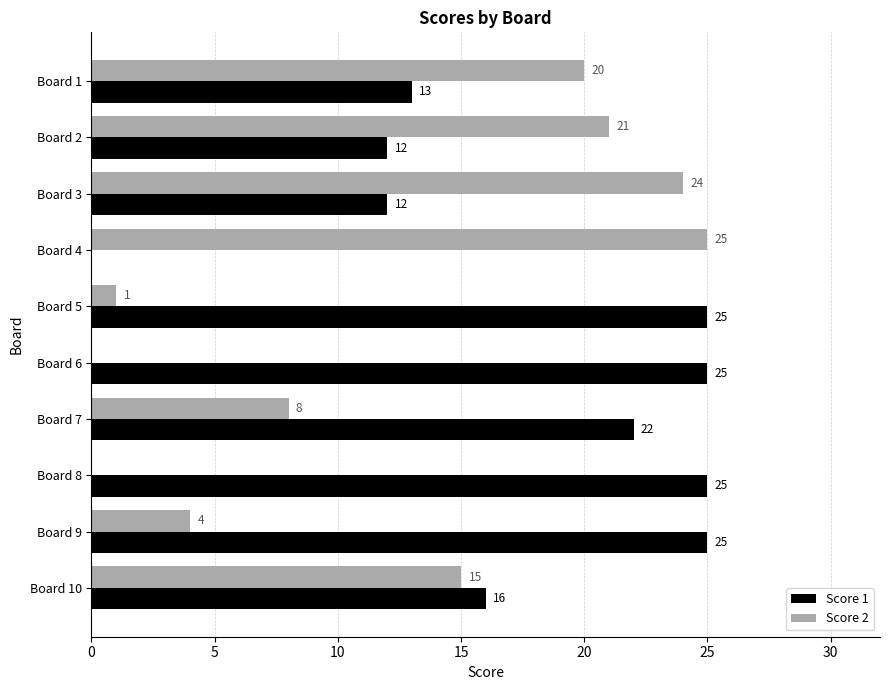

What is the sum of all Score 2 values?

118